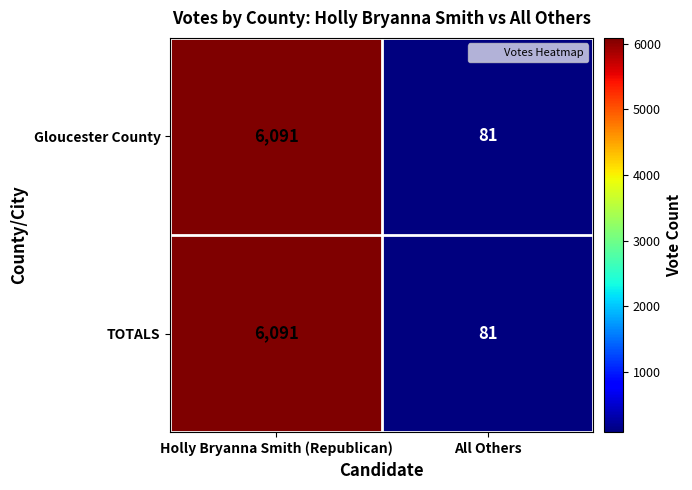

Read the TOTALS value at Holly Bryanna Smith (Republican), to the nearest 50.

6100